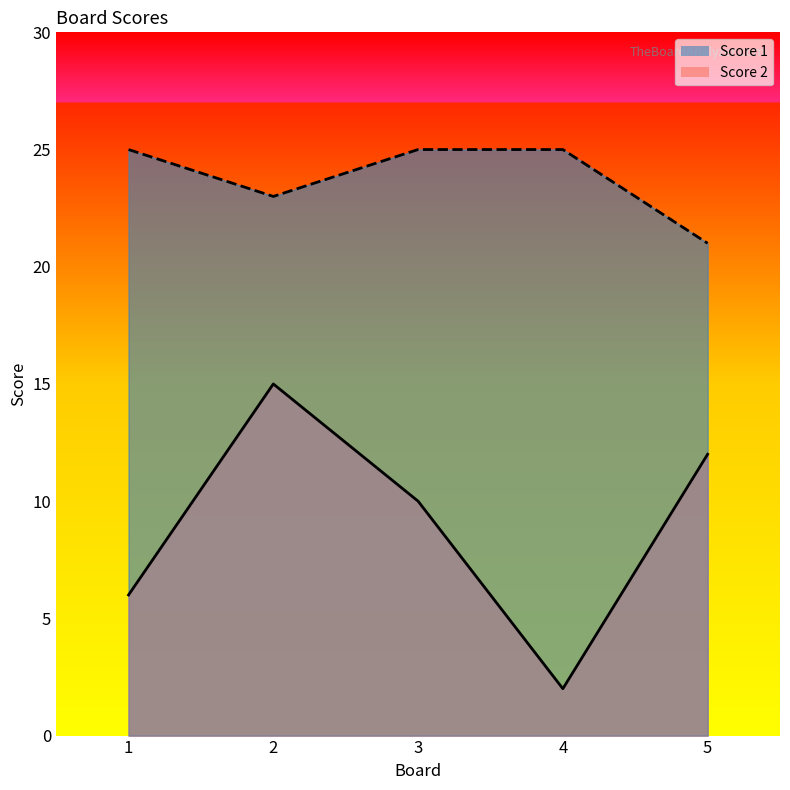

How many lines are shown in the chart?

2